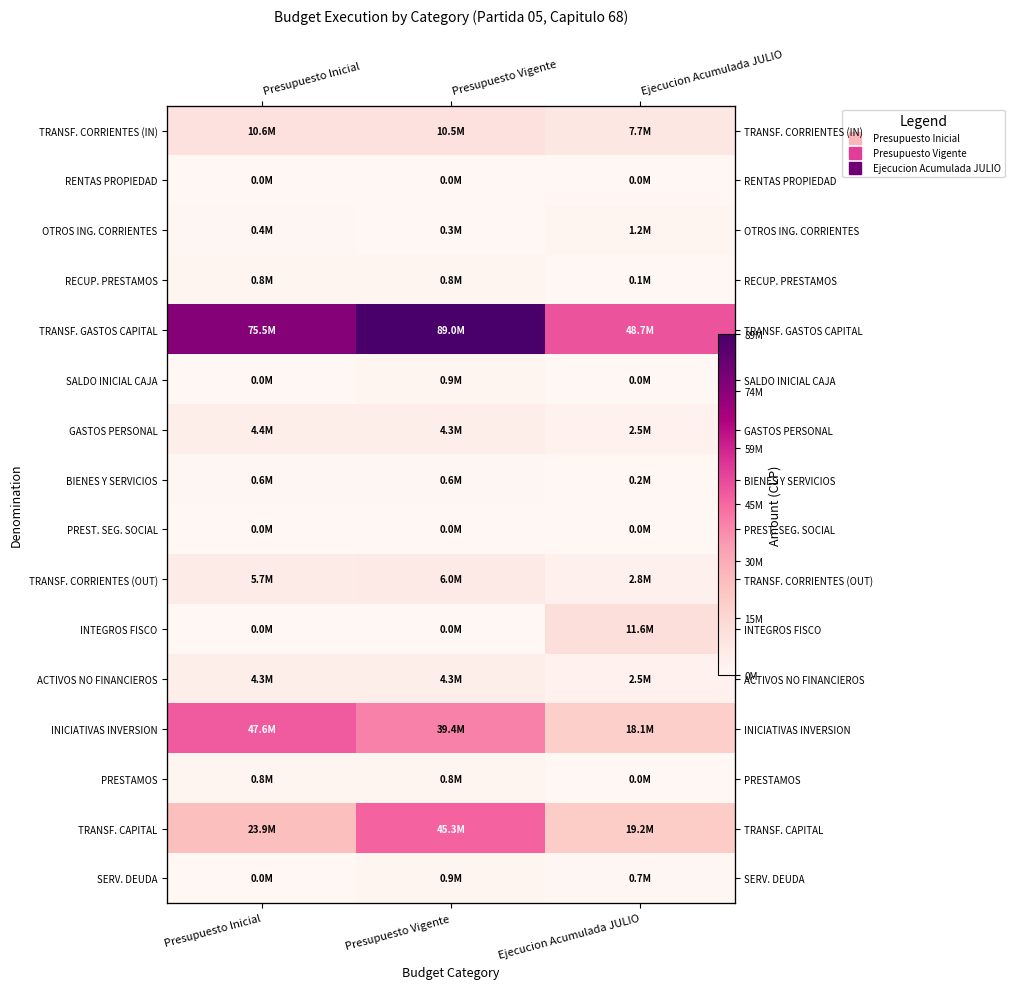

Rank the series at Presupuesto Inicial from highest to lowest value.

TRANSF. GASTOS CAPITAL, INICIATIVAS INVERSION, TRANSF. CAPITAL, TRANSF. CORRIENTES (IN), TRANSF. CORRIENTES (OUT), GASTOS PERSONAL, ACTIVOS NO FINANCIEROS, RECUP. PRESTAMOS, PRESTAMOS, BIENES Y SERVICIOS, OTROS ING. CORRIENTES, RENTAS PROPIEDAD, SALDO INICIAL CAJA, SERV. DEUDA, PREST. SEG. SOCIAL, INTEGROS FISCO